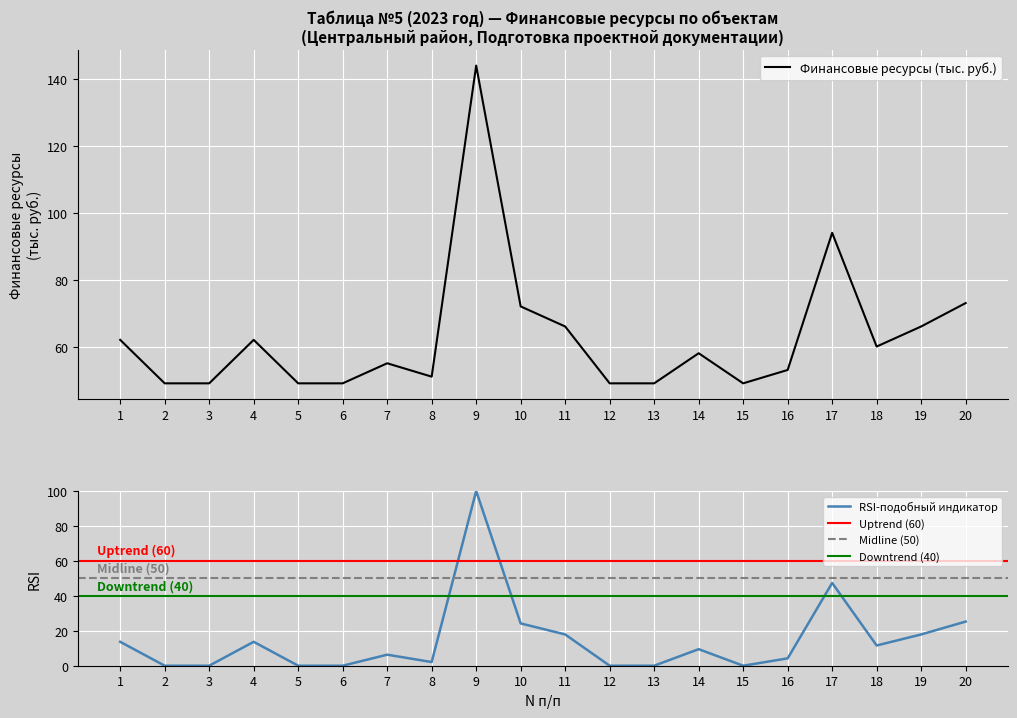

What is the change in value from 3 to 4?

+13